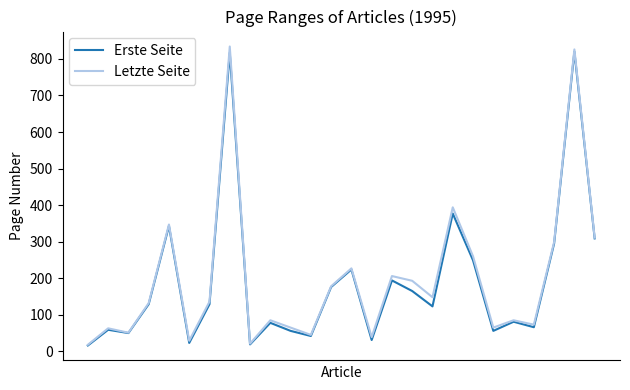

What is the minimum value for Letzte Seite?

18